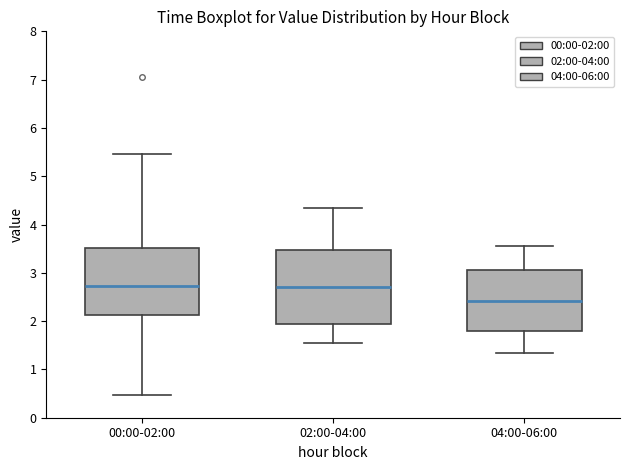

Which box is the tallest, from its lower edge to its upper edge?

02:00-04:00